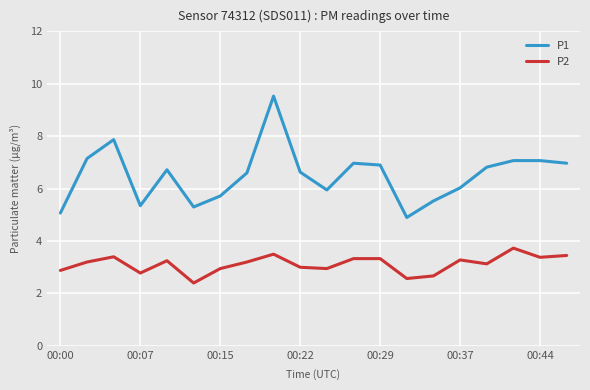

True or false: P1 and P2 intersect in this chart.

False